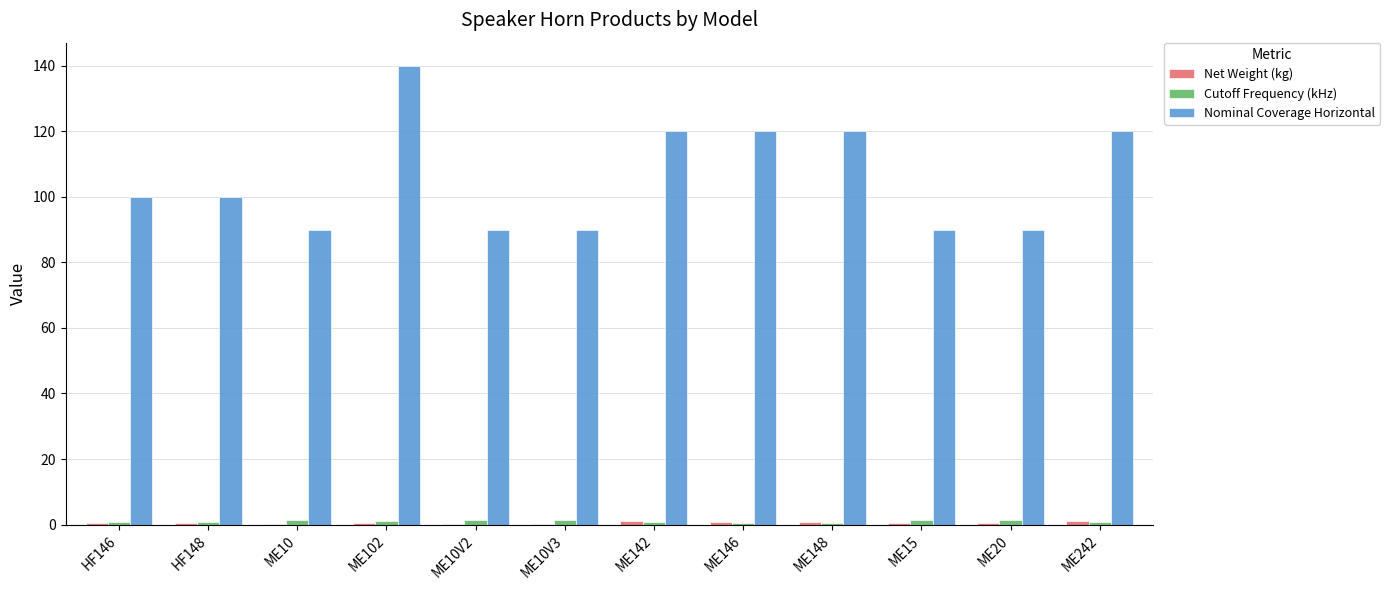

Between HF148 and ME242, which series saw the biggest shift?

Nominal Coverage Horizontal